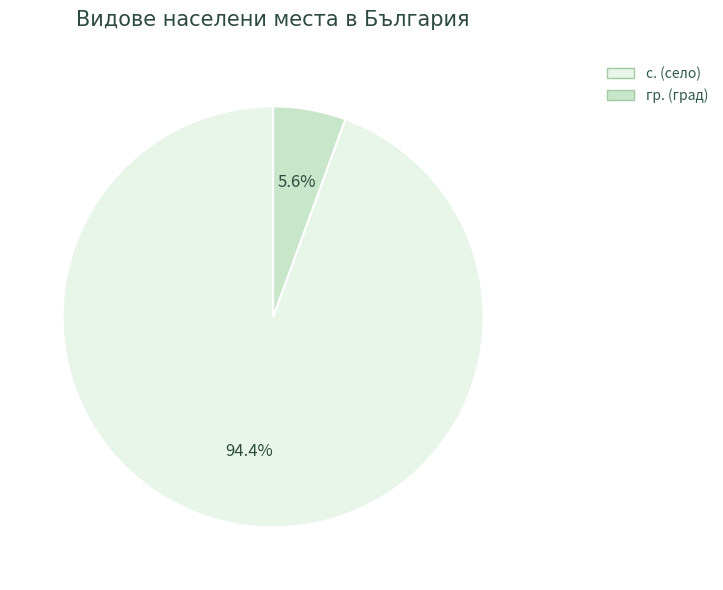

Is there a majority slice in this chart?

Yes